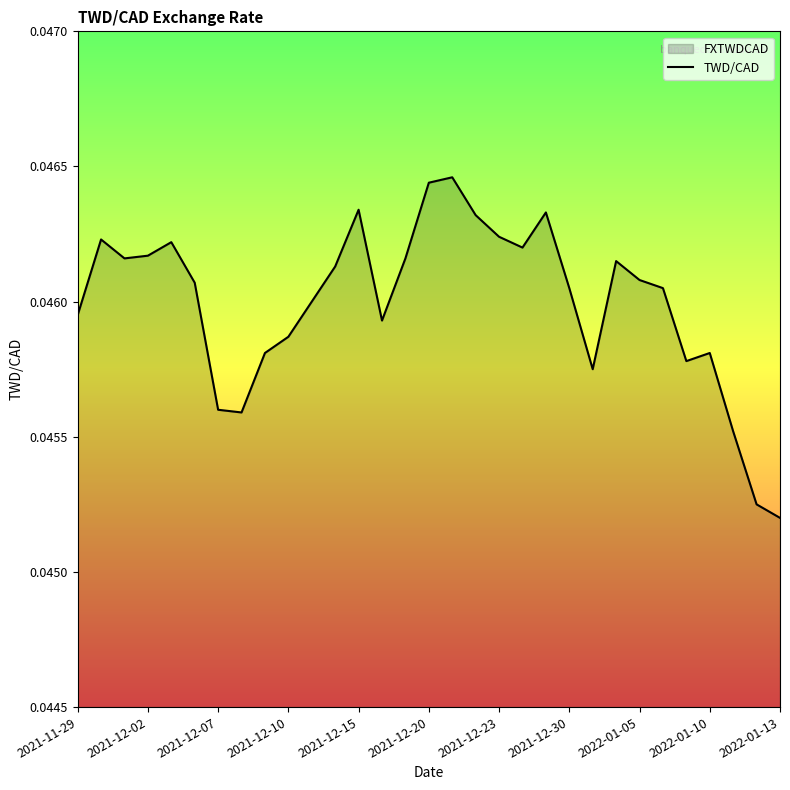

True or false: the data shows 0.1 at 2022-01-10.

False